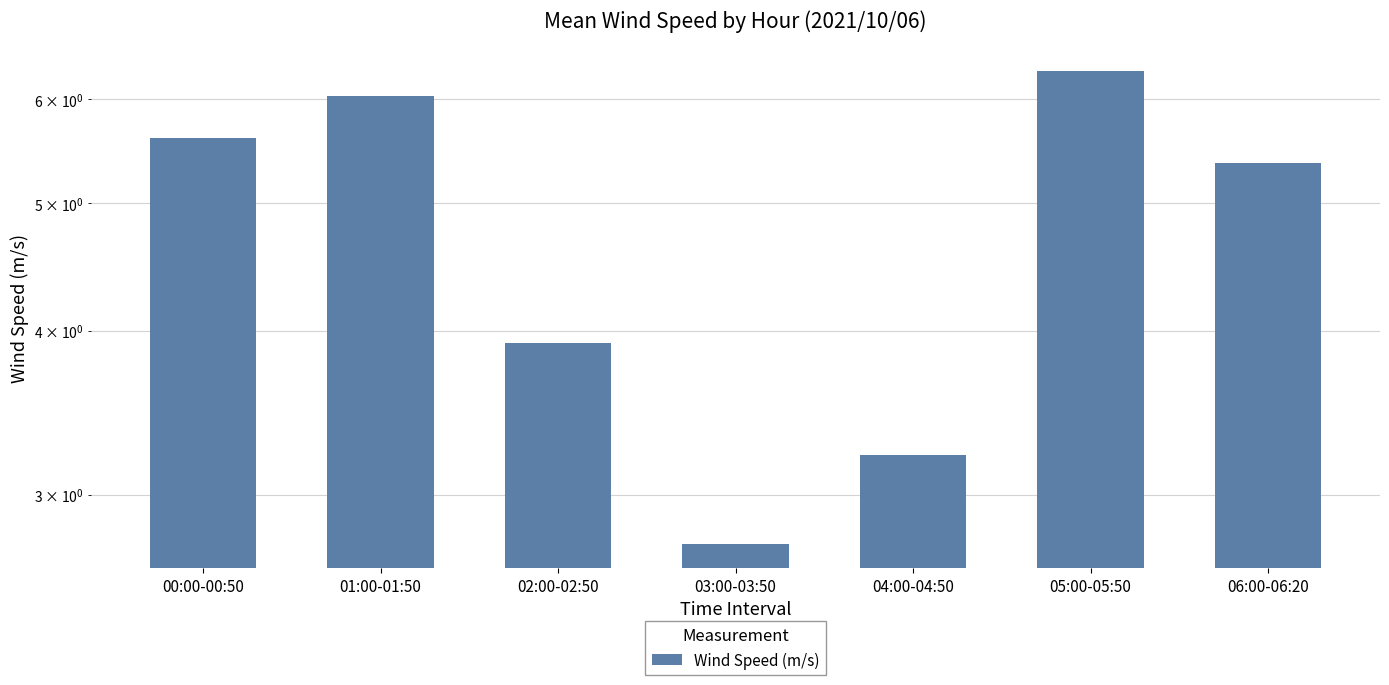

What is the difference between the values at 03:00-03:50 and 02:00-02:50?

1.2